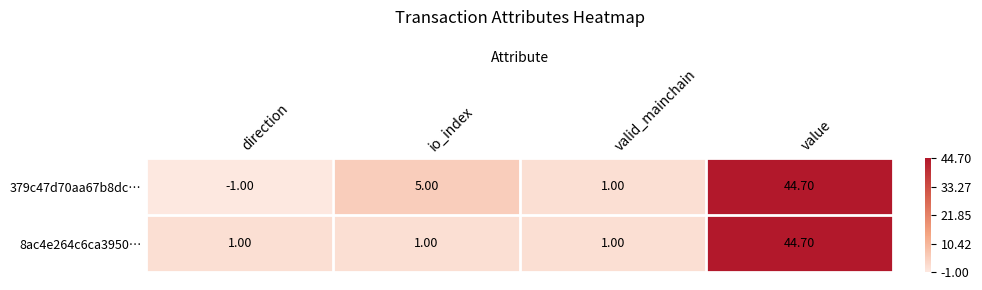

What is the average value of the 8ac4e264c6ca3950… series?

11.9